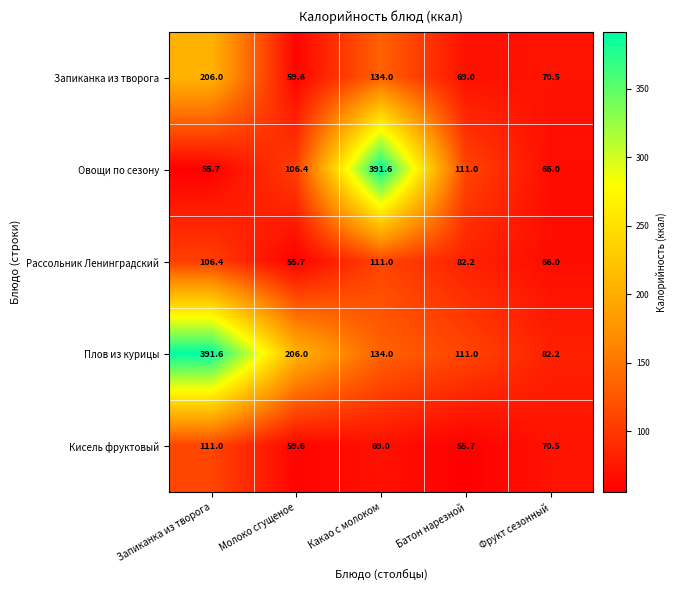

Reading left to right, transcribe all the data shown in this chart.

Запиканка из творога: Запиканка из творога=206.0	Молоко сгущеное=59.6	Какао с молоком=134.0	Батон нарезной=69.0	Фрукт сезонный=70.5
Овощи по сезону: Запиканка из творога=55.7	Молоко сгущеное=106.4	Какао с молоком=391.6	Батон нарезной=111.0	Фрукт сезонный=66.0
Рассольник Ленинградский: Запиканка из творога=106.4	Молоко сгущеное=55.7	Какао с молоком=111.0	Батон нарезной=82.2	Фрукт сезонный=66.0
Плов из курицы: Запиканка из творога=391.6	Молоко сгущеное=206.0	Какао с молоком=134.0	Батон нарезной=111.0	Фрукт сезонный=82.2
Кисель фруктовый: Запиканка из творога=111.0	Молоко сгущеное=59.6	Какао с молоком=69.0	Батон нарезной=55.7	Фрукт сезонный=70.5